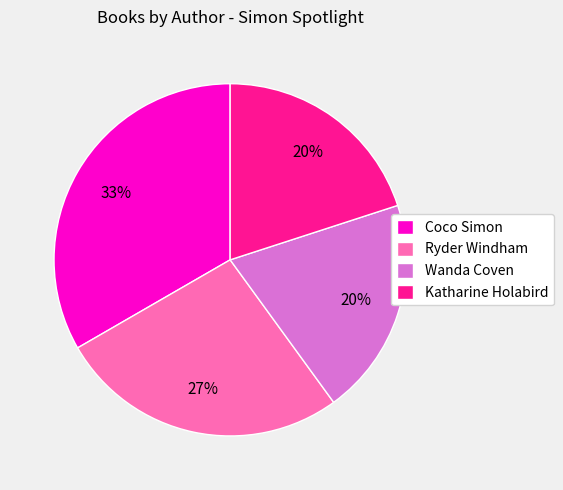

Is Coco Simon the majority of the pie?

No